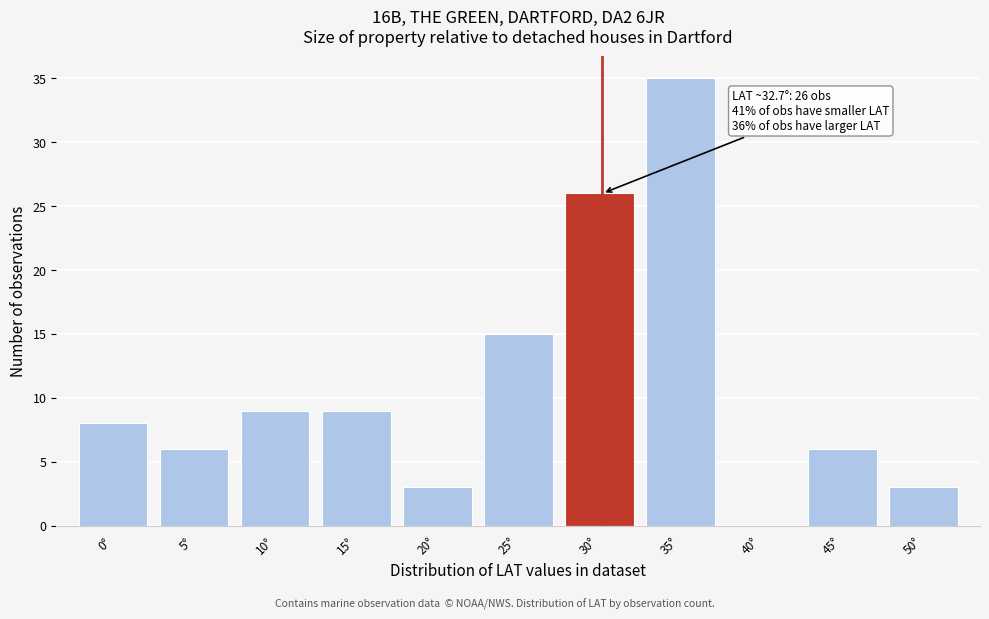

Reading right to left, extract all data points from this chart.

50°=3	45°=6	40°=0	35°=35	30°=26	25°=15	20°=3	15°=9	10°=9	5°=6	0°=8